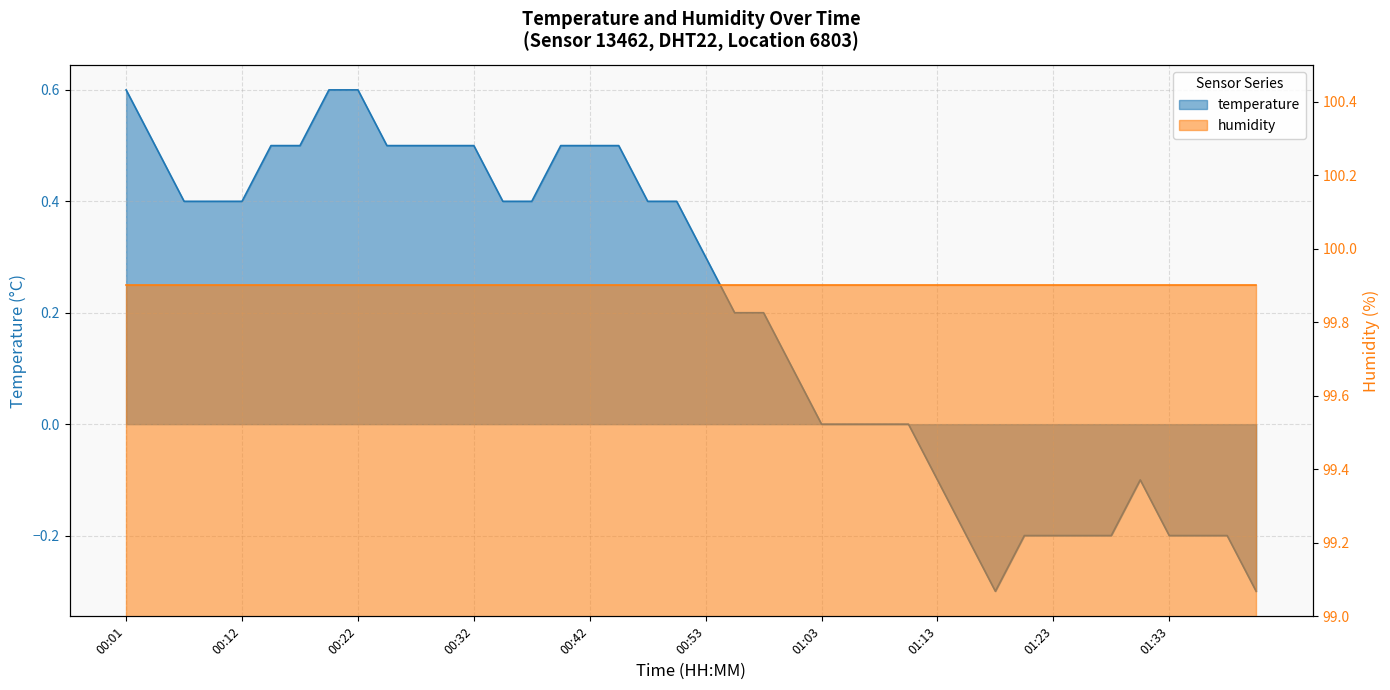

Reading left to right, extract all data points from this chart.

00:01=0.6	00:04=0.5	00:07=0.4	00:09=0.4	00:12=0.4	00:14=0.5	00:17=0.5	00:19=0.6	00:22=0.6	00:25=0.5	00:27=0.5	00:30=0.5	00:32=0.5	00:35=0.4	00:37=0.4	00:40=0.5	00:42=0.5	00:45=0.5	00:48=0.4	00:50=0.4	00:53=0.3	00:55=0.2	00:58=0.2	01:00=0.1	01:03=0.0	01:05=0.0	01:08=0.0	01:10=0.0	01:13=-0.1	01:15=-0.2	01:18=-0.3	01:20=-0.2	01:23=-0.2	01:26=-0.2	01:28=-0.2	01:31=-0.1	01:33=-0.2	01:36=-0.2	01:38=-0.2	01:41=-0.3